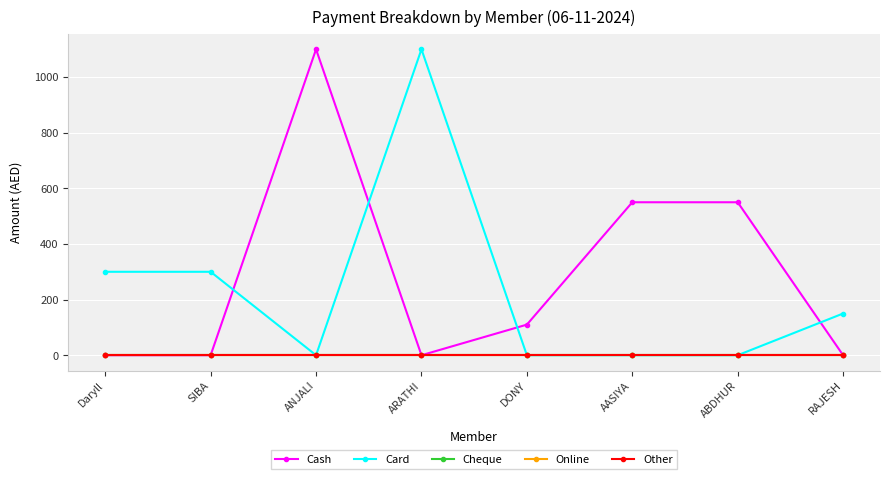

Is this an area chart (filled region under the line)?

No